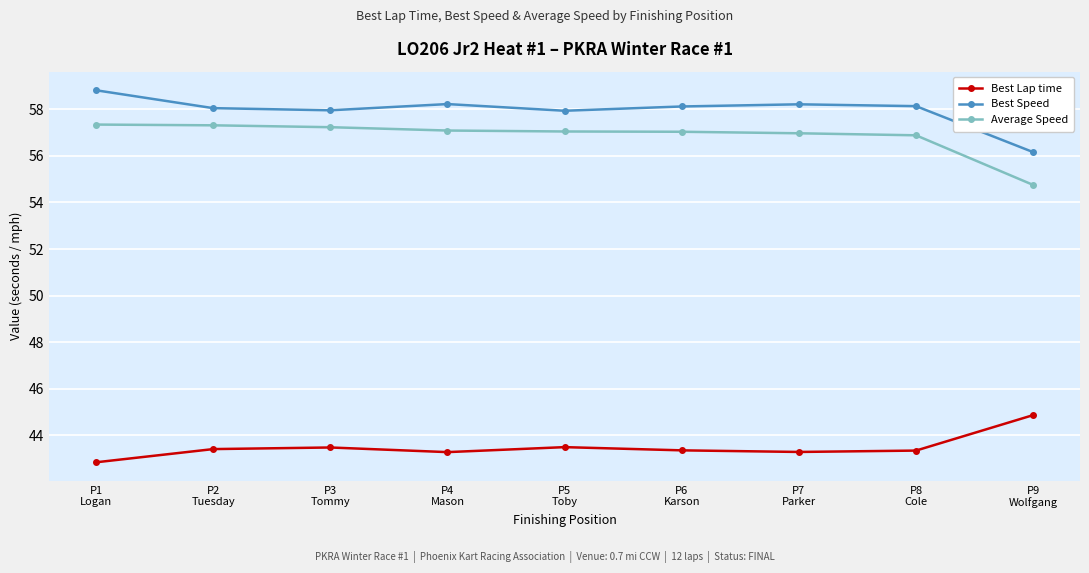

What are all the series names shown in the legend?

Best Lap time, Best Speed, Average Speed